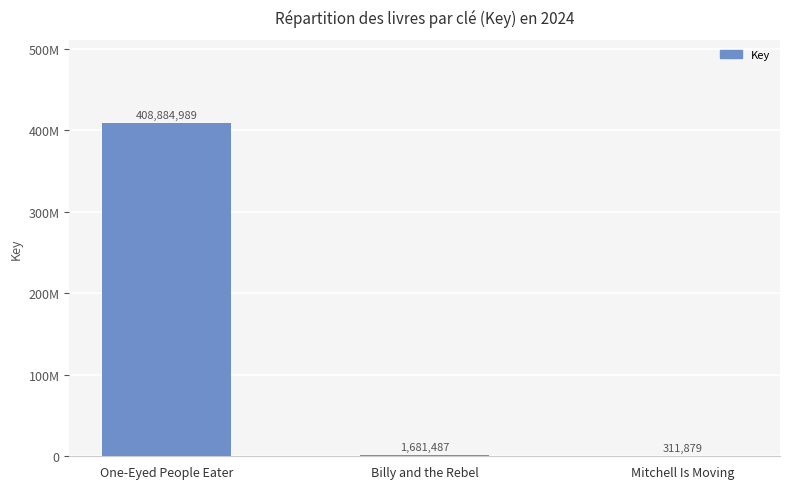

List the labels in order of value, largest first.

One-Eyed People Eater, Billy and the Rebel, Mitchell Is Moving